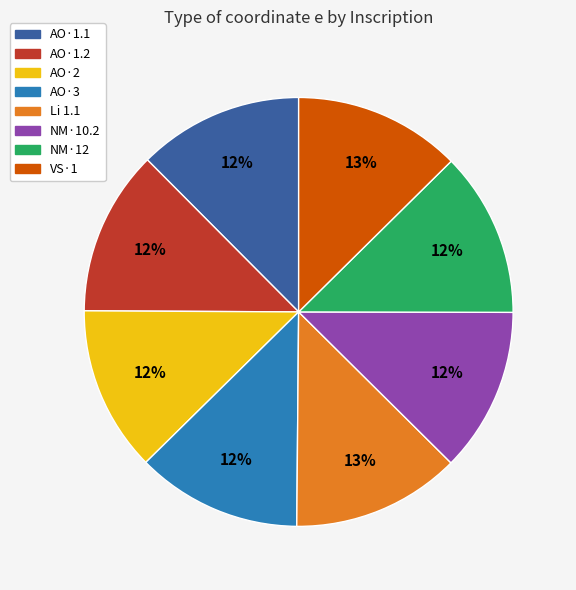

Approximately how many times larger is the value at Li 1.1 compared to VS·1?

1.0